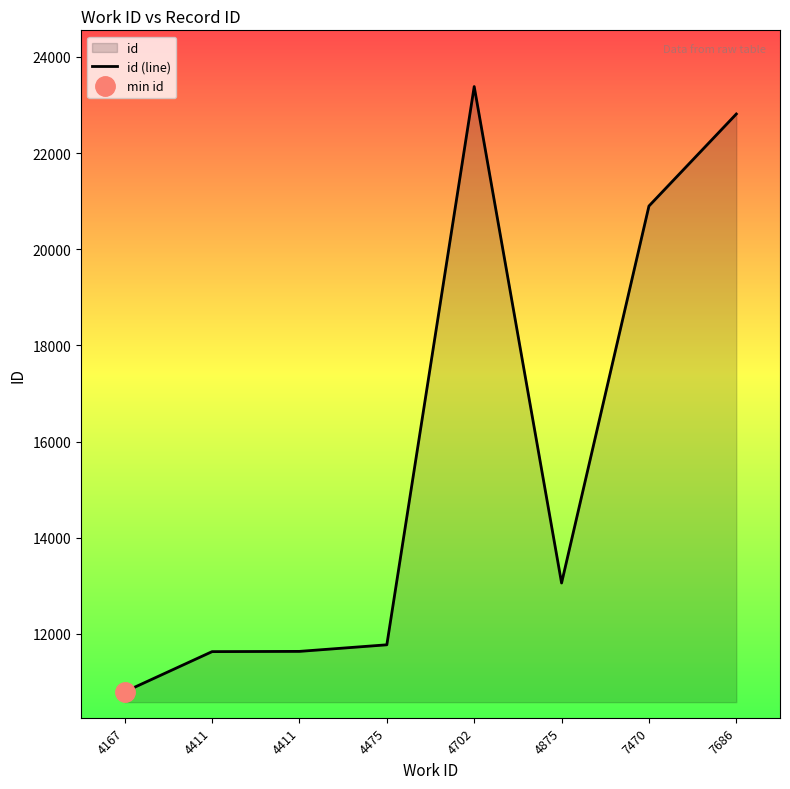

At which label is the value closest to 17090?

7470